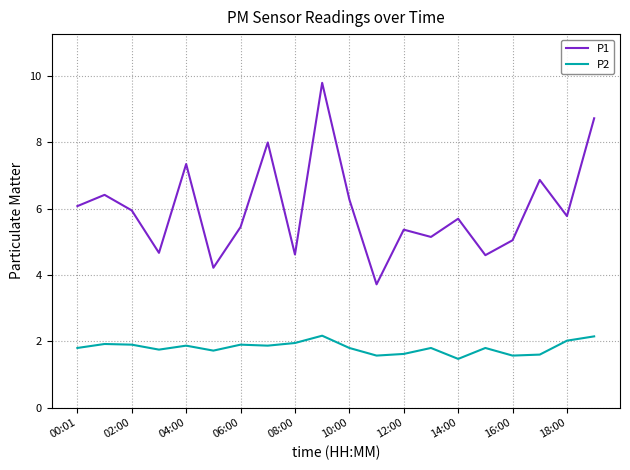

Which series has the largest total across all categories?

P1